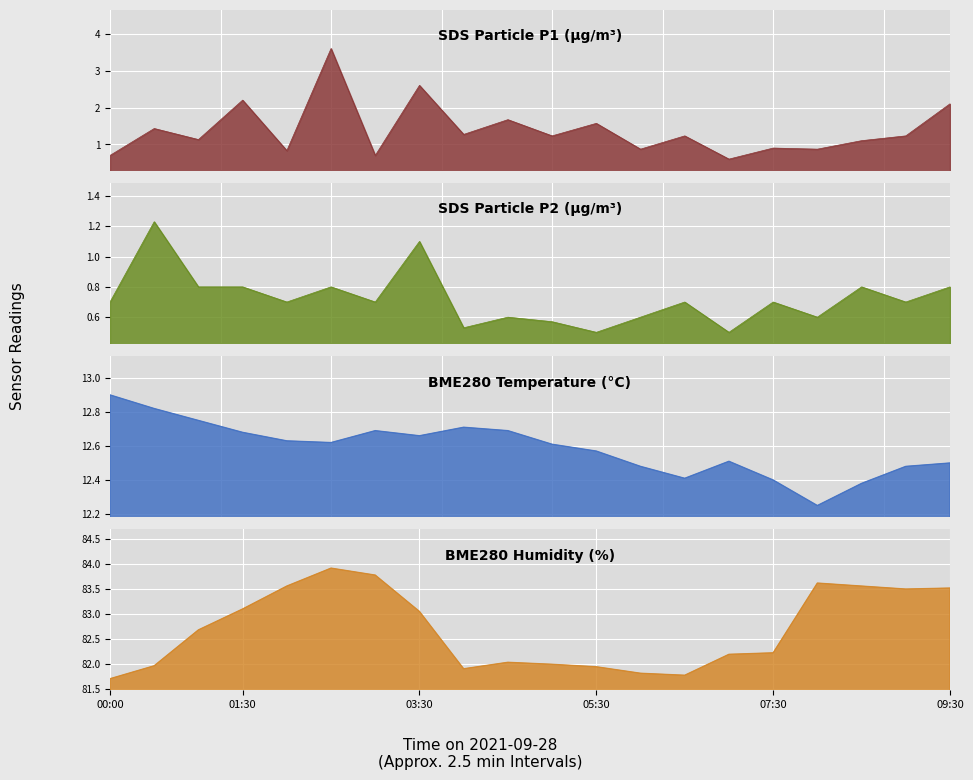

Count the number of categories in the chart.

20